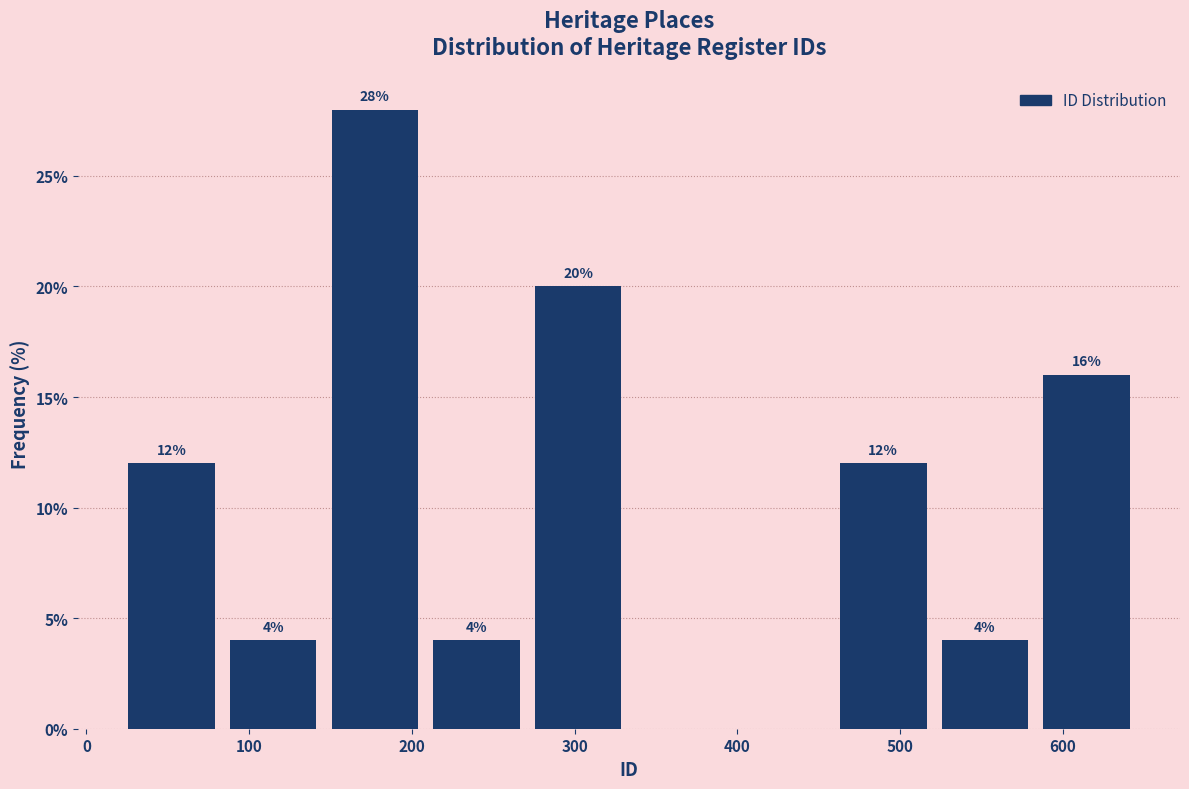

Which range on the x-axis has the tallest bar?

150 to 210